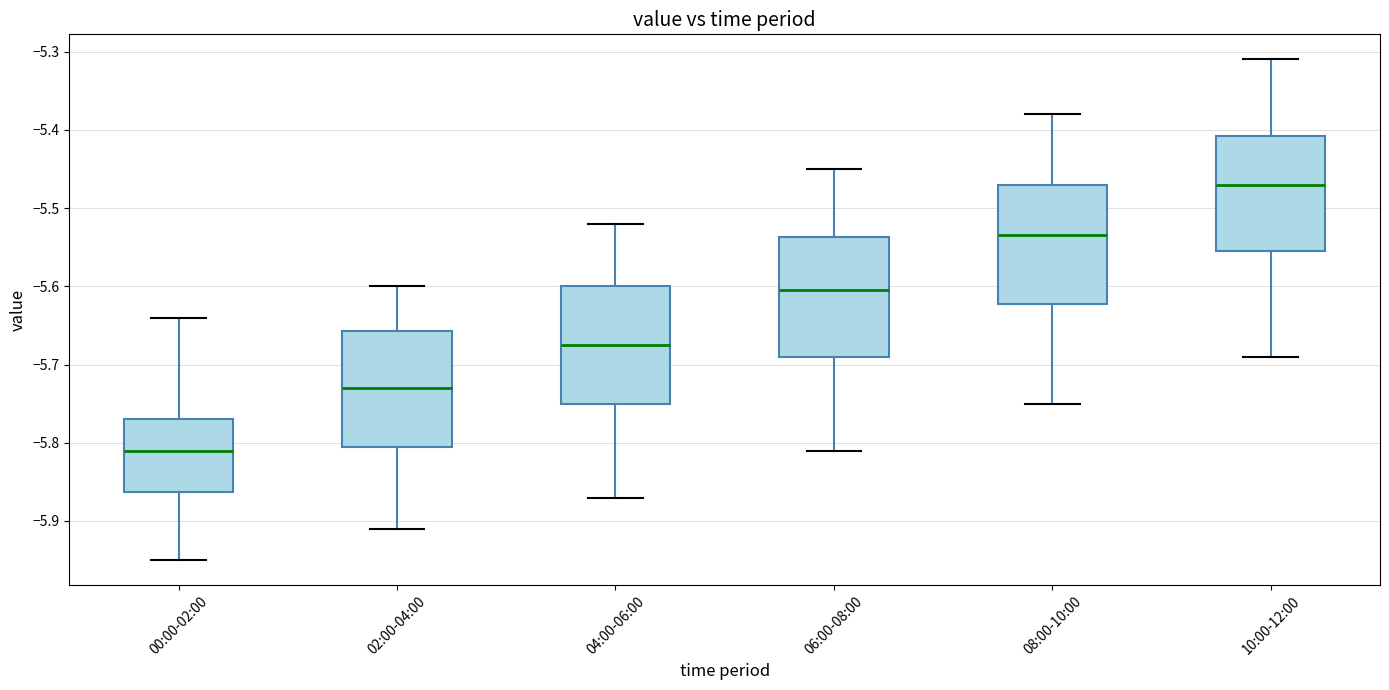

Where does the lower whisker of the box for 06:00-08:00 end on the y-axis? The values are not printed on the chart, so give them approximately, as read against the axis.

-5.81